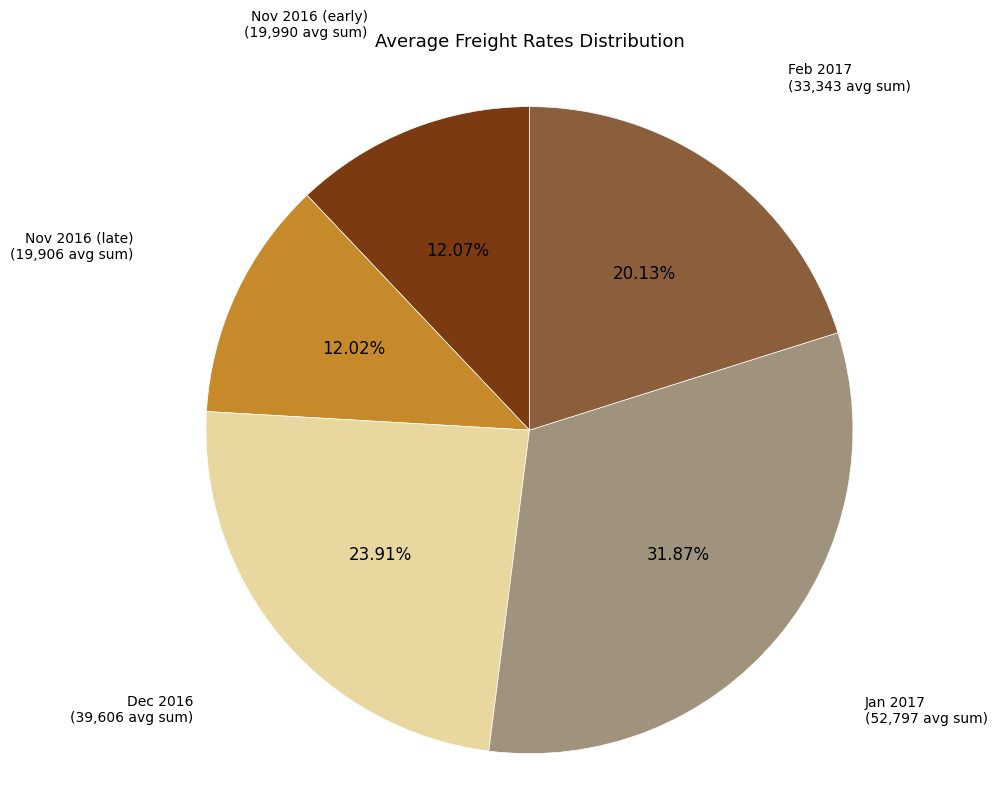

Is there a majority slice in this chart?

No